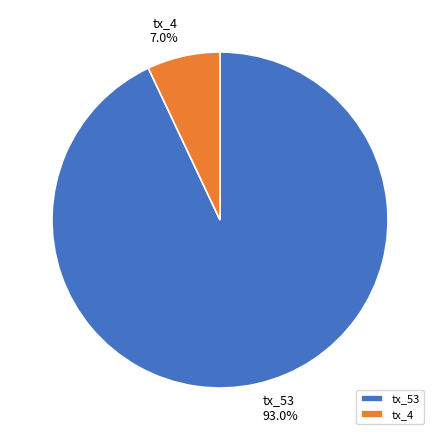

Which category has the biggest portion of the pie?

tx_53